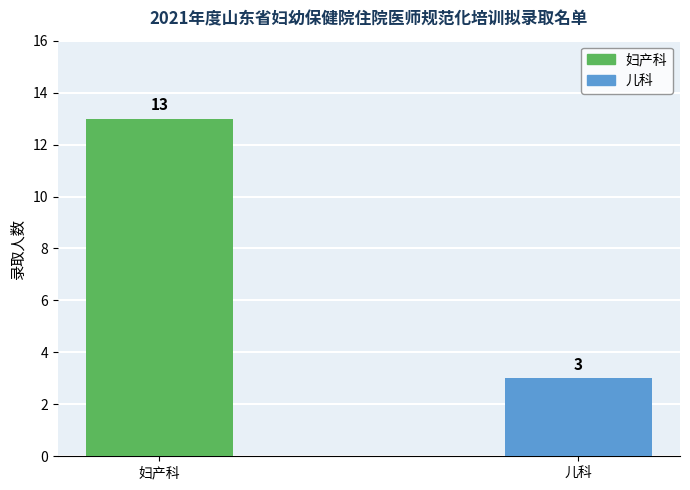

What is the average value?

8